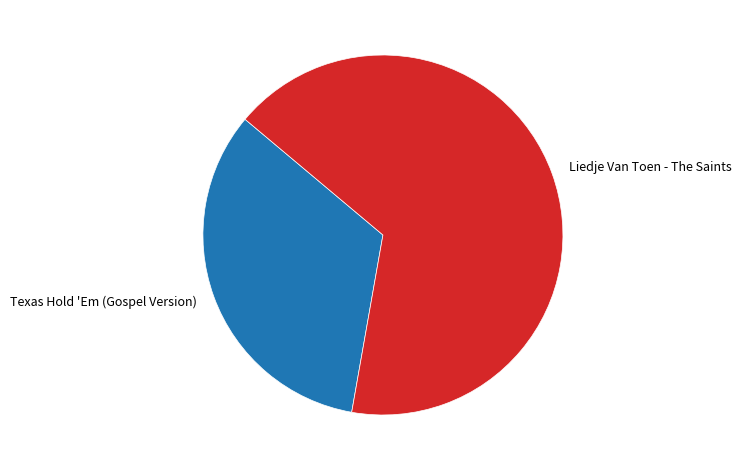

Is it true that Texas Hold 'Em (Gospel Version) is 24% of the pie?

False